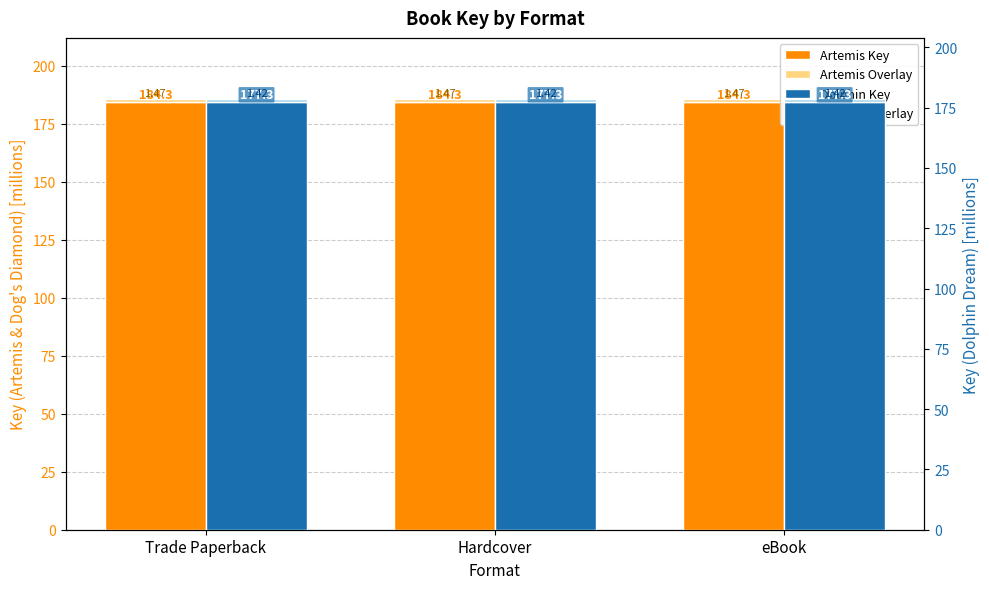

Reading left to right, extract all data points from this chart.

Artemis & the Dog's Diamond Key: 184.3	184.3	184.3
Artemis Overlay: 1.5	1.5	1.5
Dolphin Dream Key: 177.3	177.3	177.3
Dolphin Overlay: 1.4	1.4	1.4